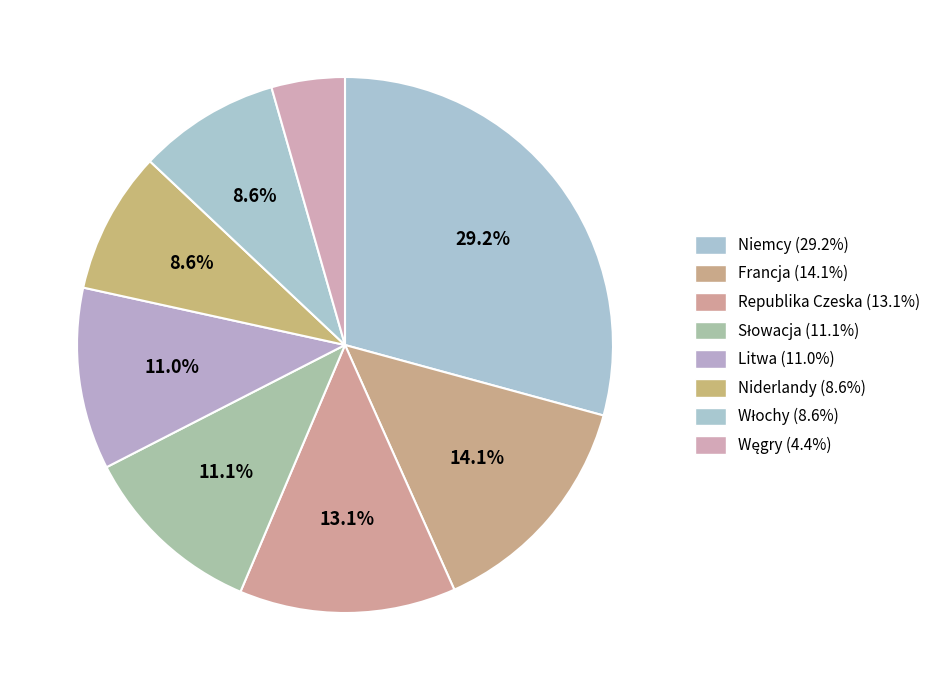

What percentage is the Republika Czeska slice, to the nearest percent?

13%